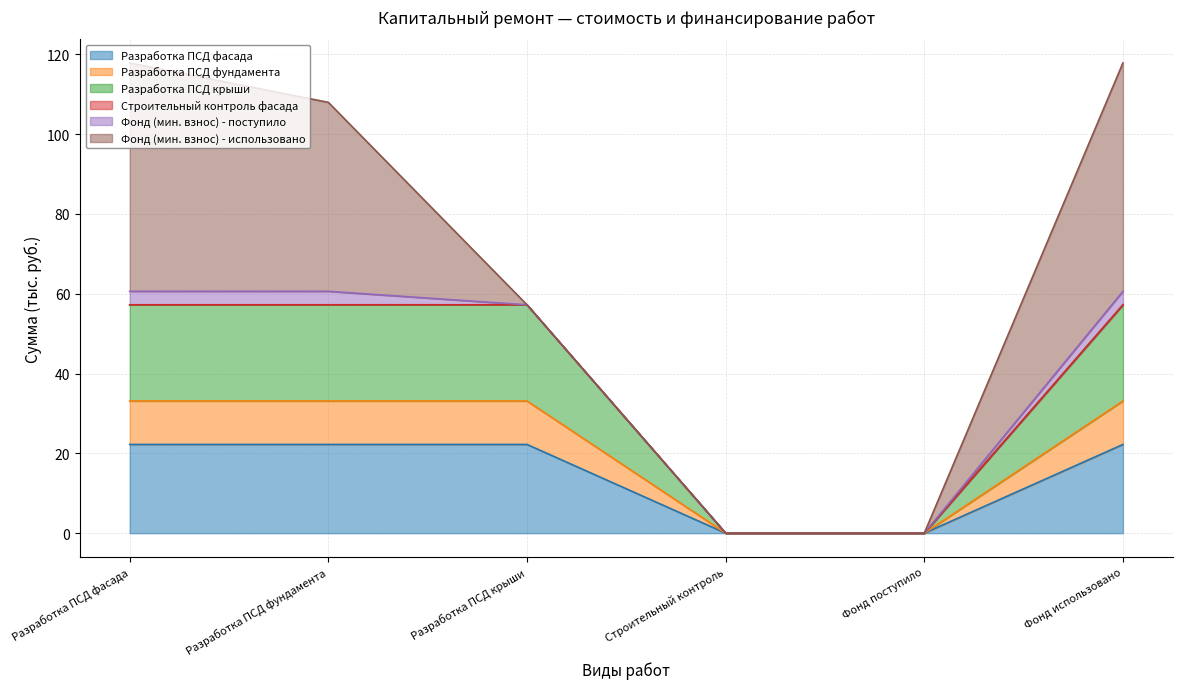

What is the highest value of the Разработка ПСД фасада series?

22.2